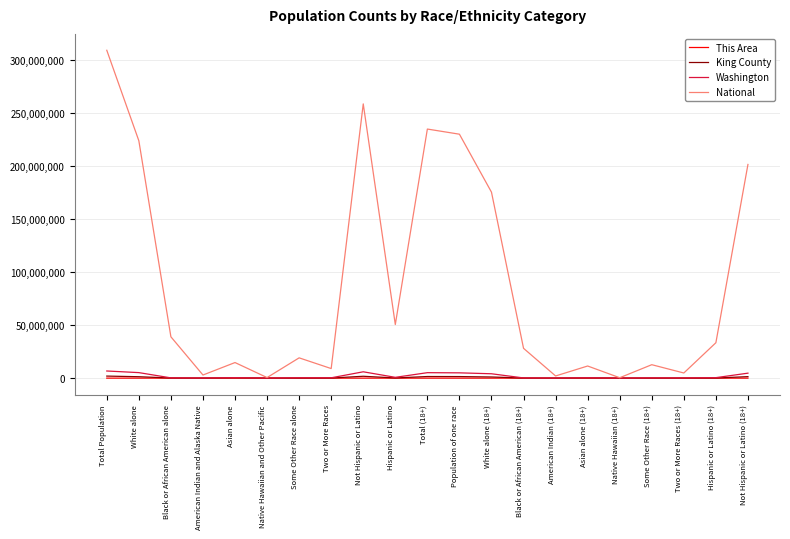

At which label does National first exceed 28088003?

Total Population